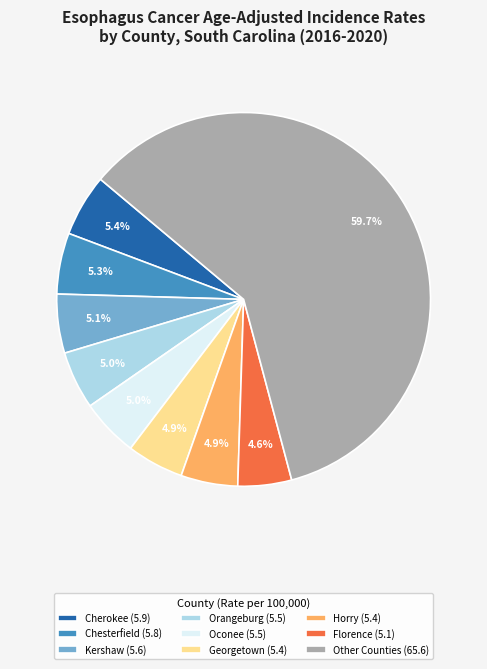

Does any single category account for the majority?

Yes